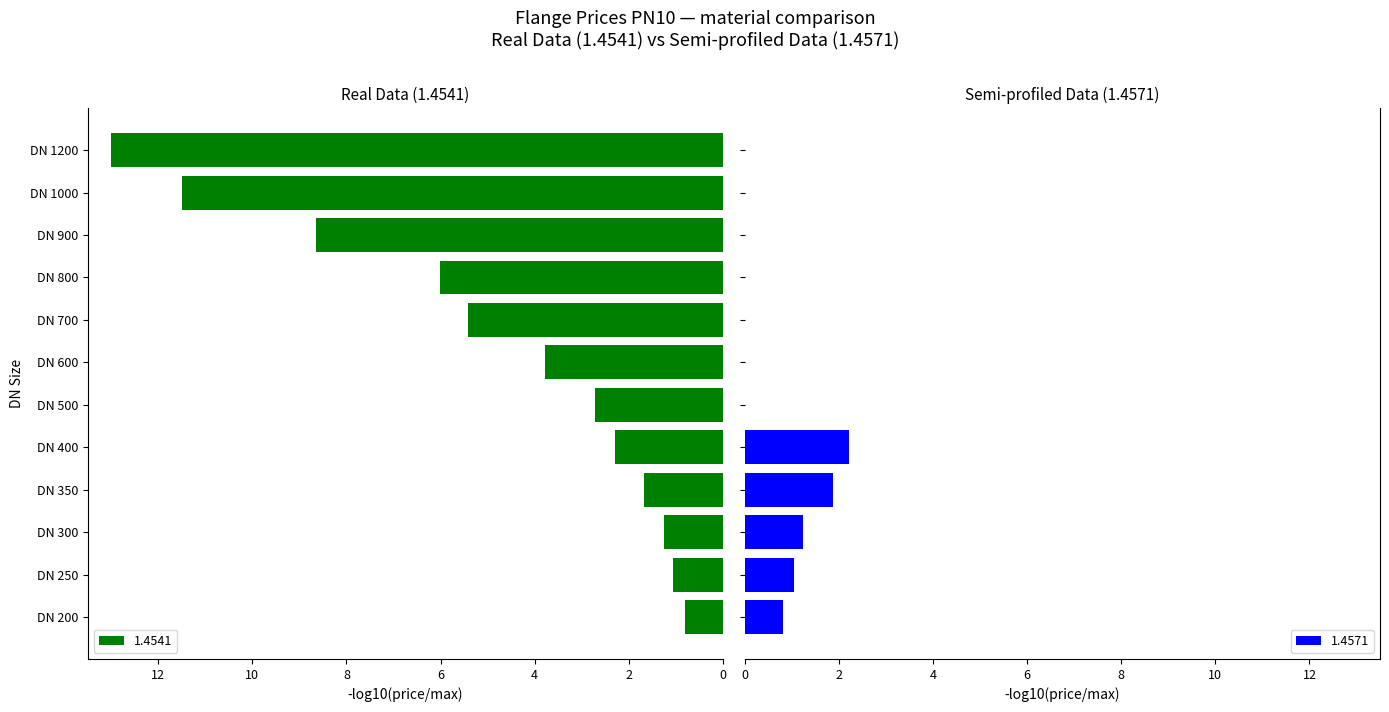

At how many categories does at least one series exceed 9?

2